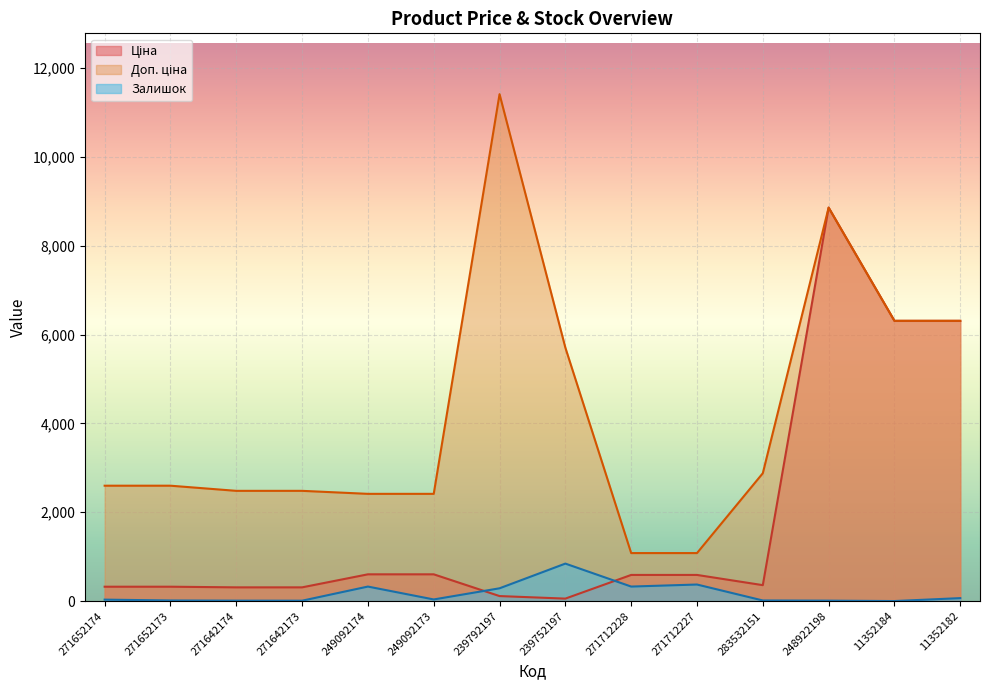

Reading left to right, extract all data points from this chart.

Ціна: 271652174=324.8	271652173=324.8	271642174=310.3	271642173=310.3	249092174=603.7	249092173=603.7	239792197=114.1	239752197=57.0	271712228=589.9	271712227=589.9	283532151=359.9	248922198=8856.7	11352184=6308.8	11352182=6308.8
Доп. ціна: 271652174=2598.3	271652173=2598.3	271642174=2482.4	271642173=2482.4	249092174=2414.8	249092173=2414.8	239792197=11410.0	239752197=5705.0	271712228=1081.7	271712227=1081.7	283532151=2878.8	248922198=8856.7	11352184=6308.8	11352182=6308.8
Залишок: 271652174=34.0	271652173=15.0	271642174=11.0	271642173=10.0	249092174=328.0	249092173=38.0	239792197=289.0	239752197=845.0	271712228=328.0	271712227=374.0	283532151=15.0	248922198=11.0	11352184=2.0	11352182=68.0